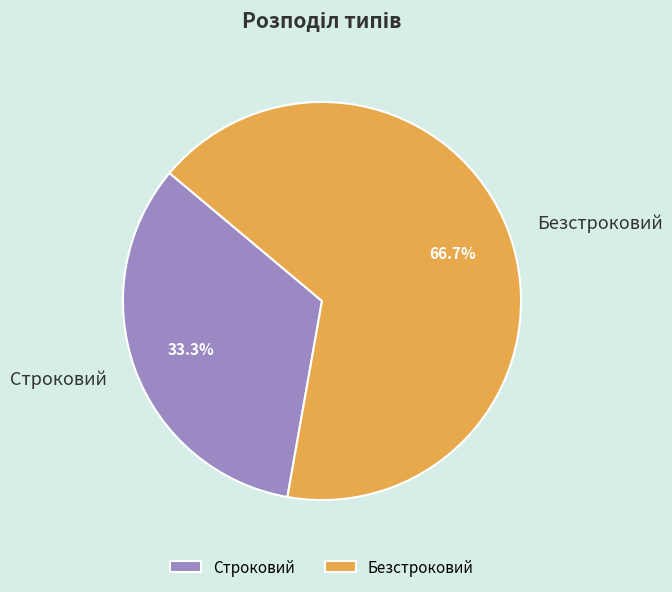

What portion of the pie excludes Строковий?

66.7%